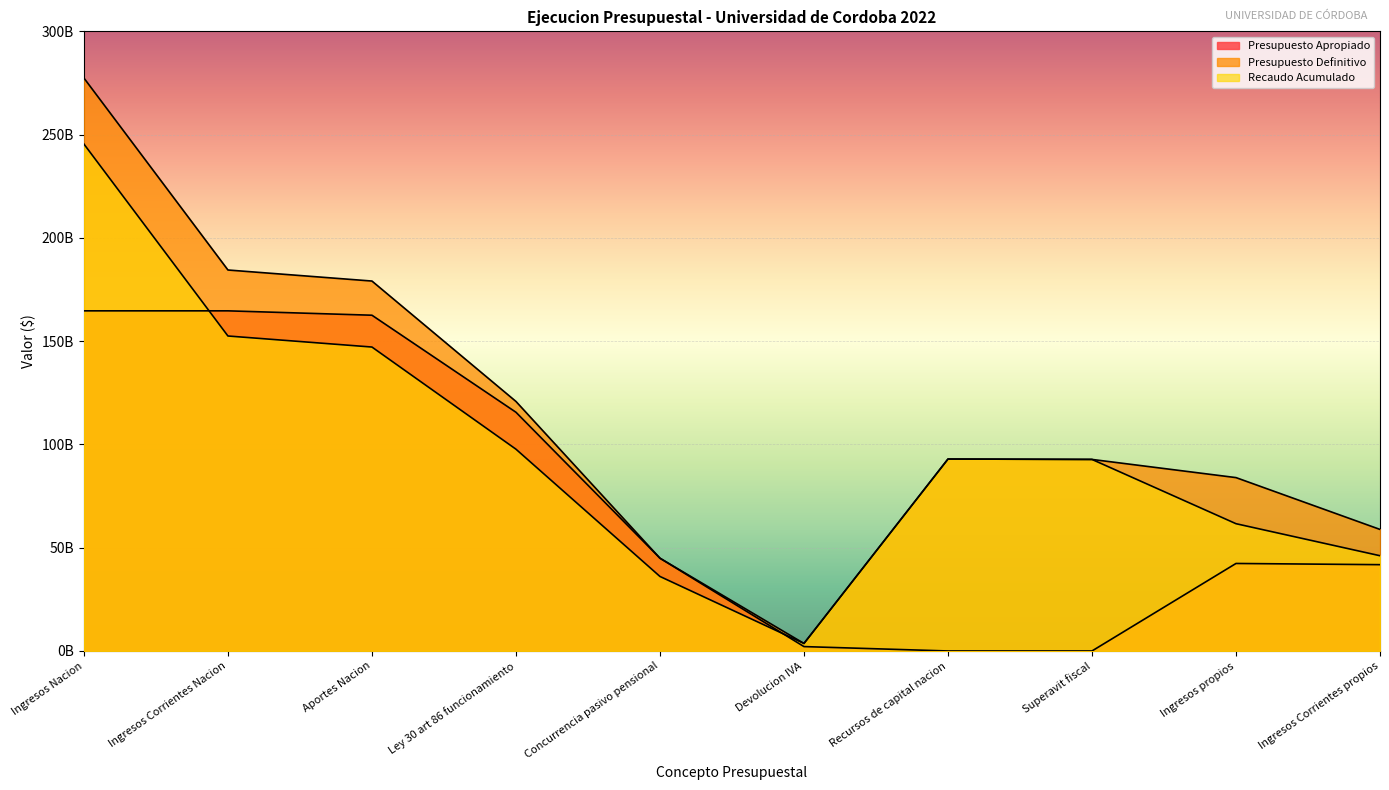

What is the difference between the Recaudo Acumulado values at Ingresos Corrientes Nacion and Ley 30 art 86 funcionamiento?

54801766211